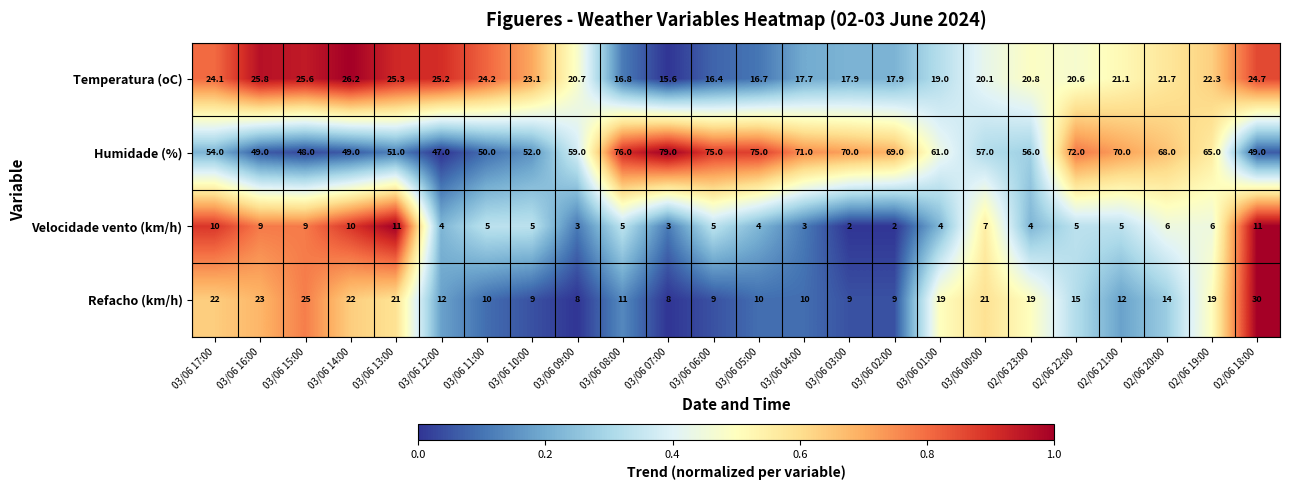

Which label corresponds to the largest value in the chart?

03/06 07:00